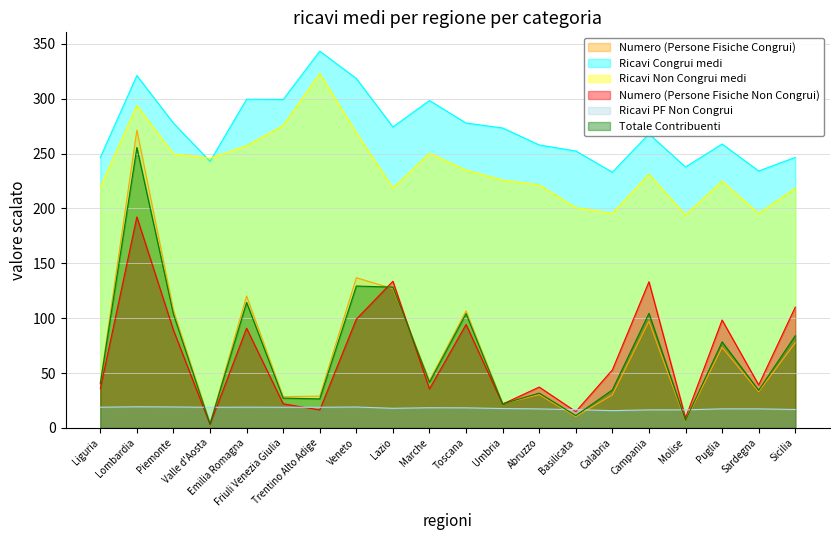

How many values in the Ricavi Congrui medi series exceed 273?

10